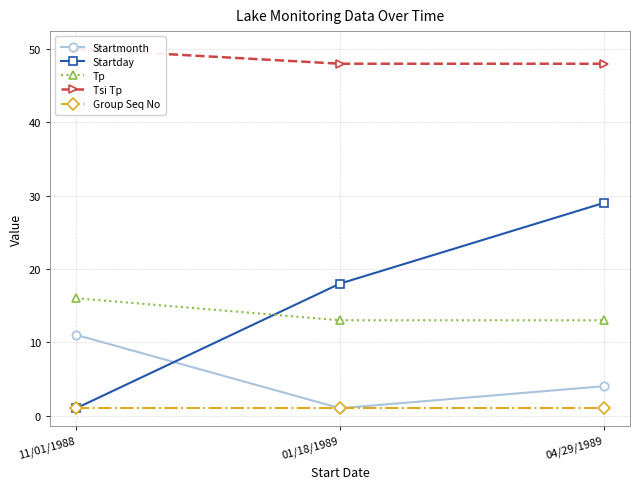

How many Startday values are between 1 and 29?

3